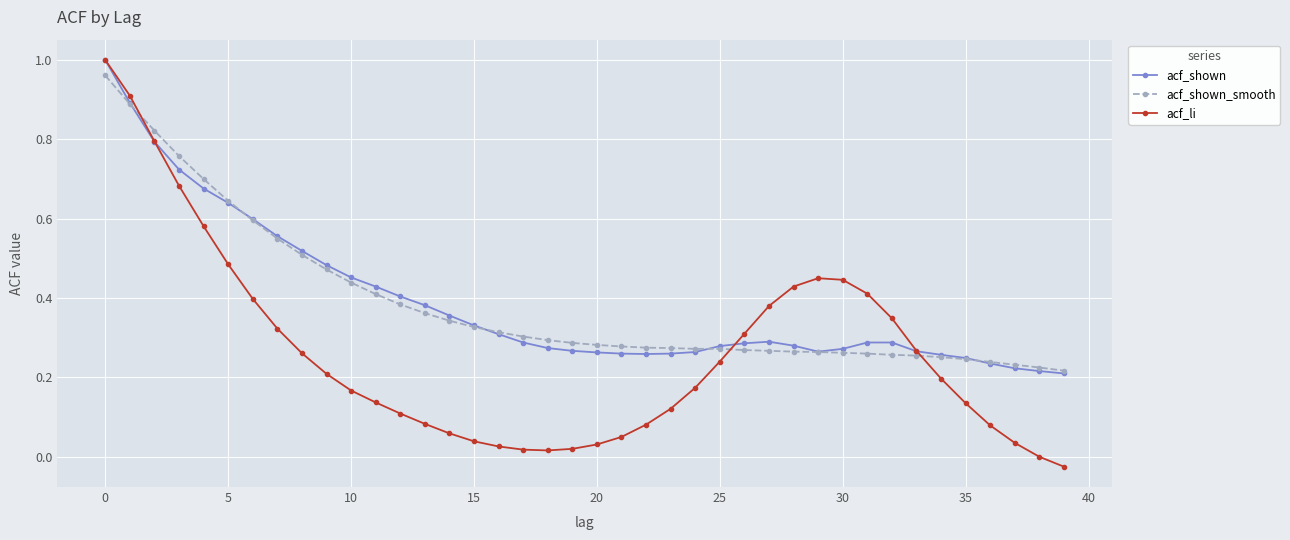

What is the value of the acf_shown point at the 2nd from the left?

0.9